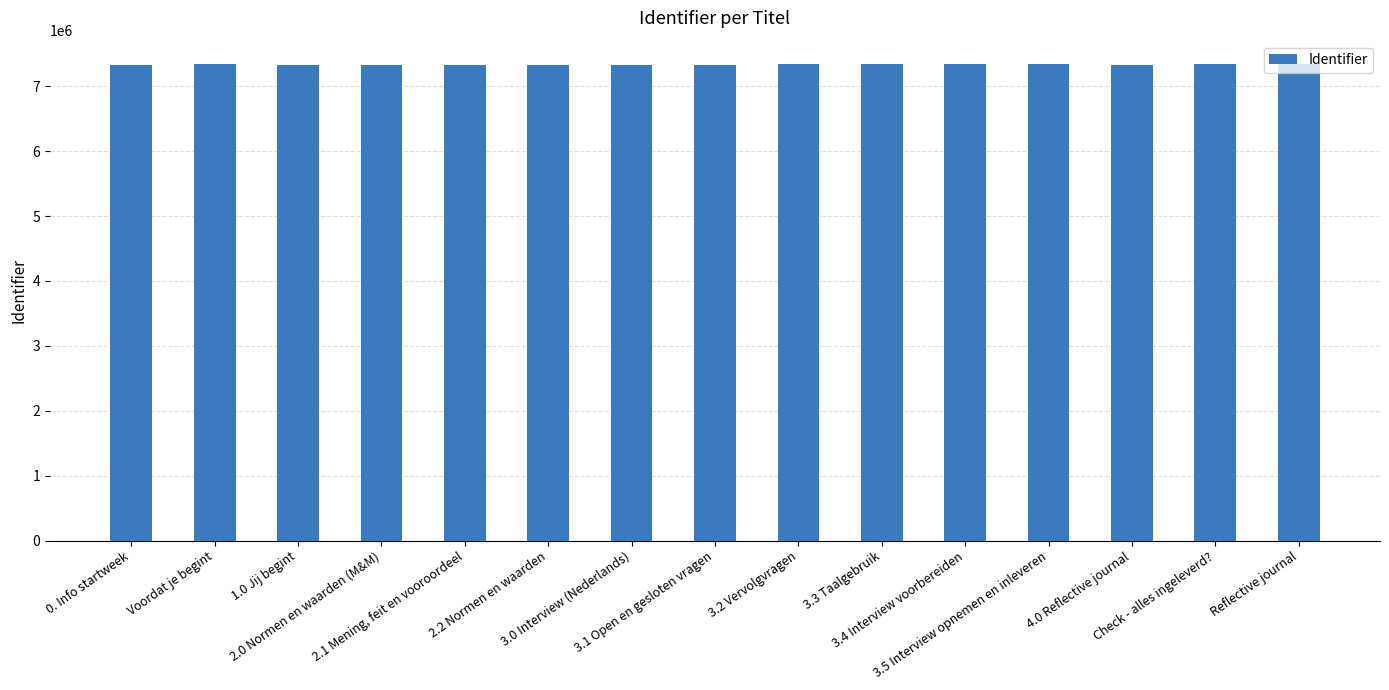

The value at Voordat je begint is 7335022. True or false?

True